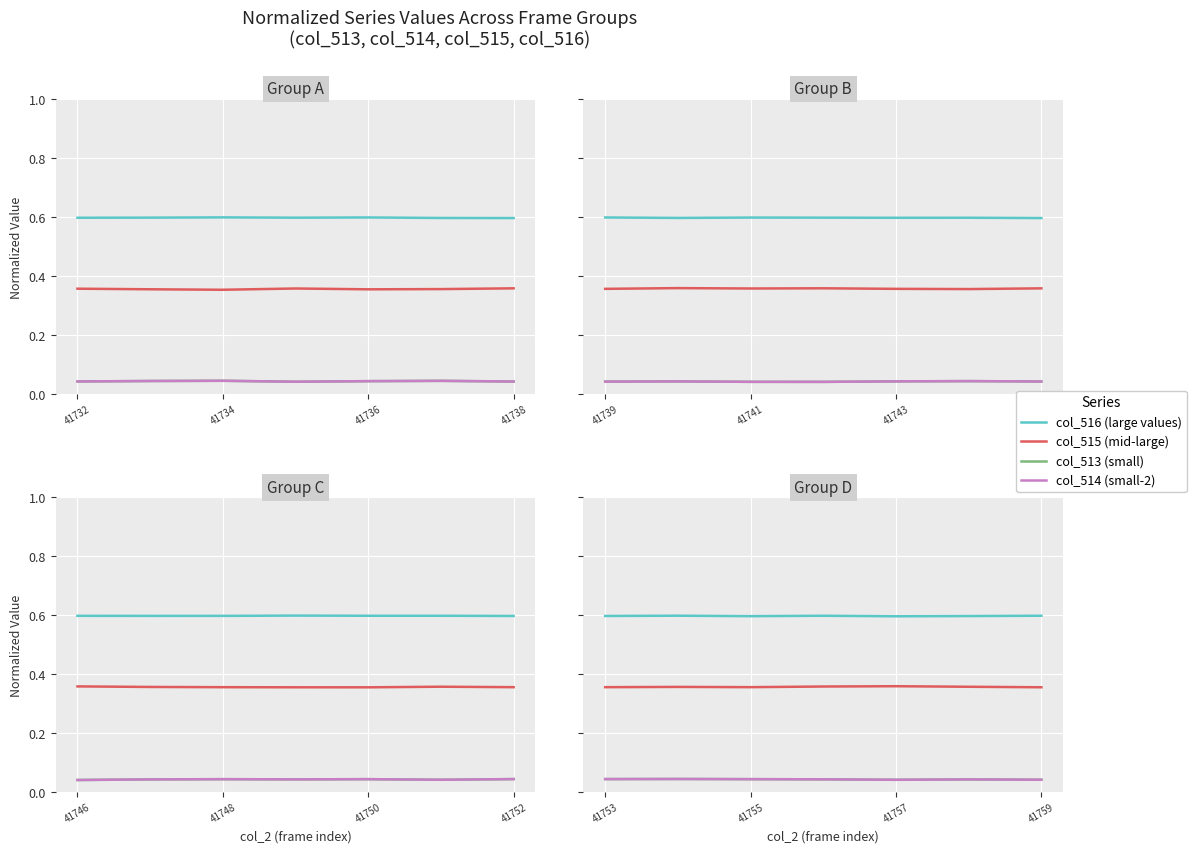

Which series has the largest range (max minus min)?

col_515 (mid-large)